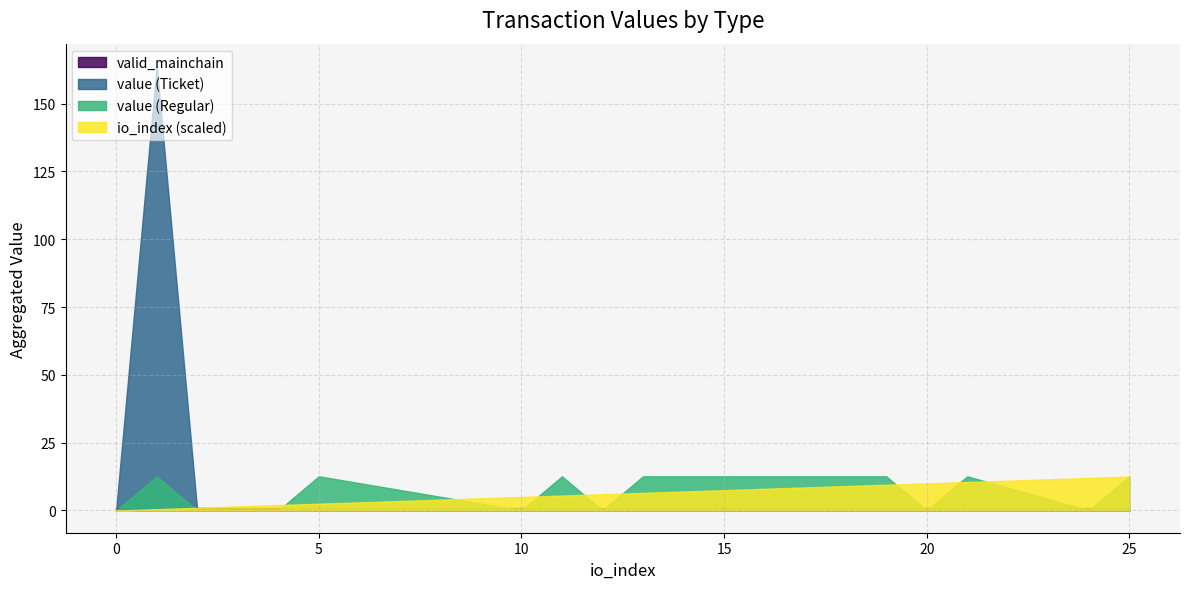

Is it true that io_index (scaled) equals -5.5 at 0?

False